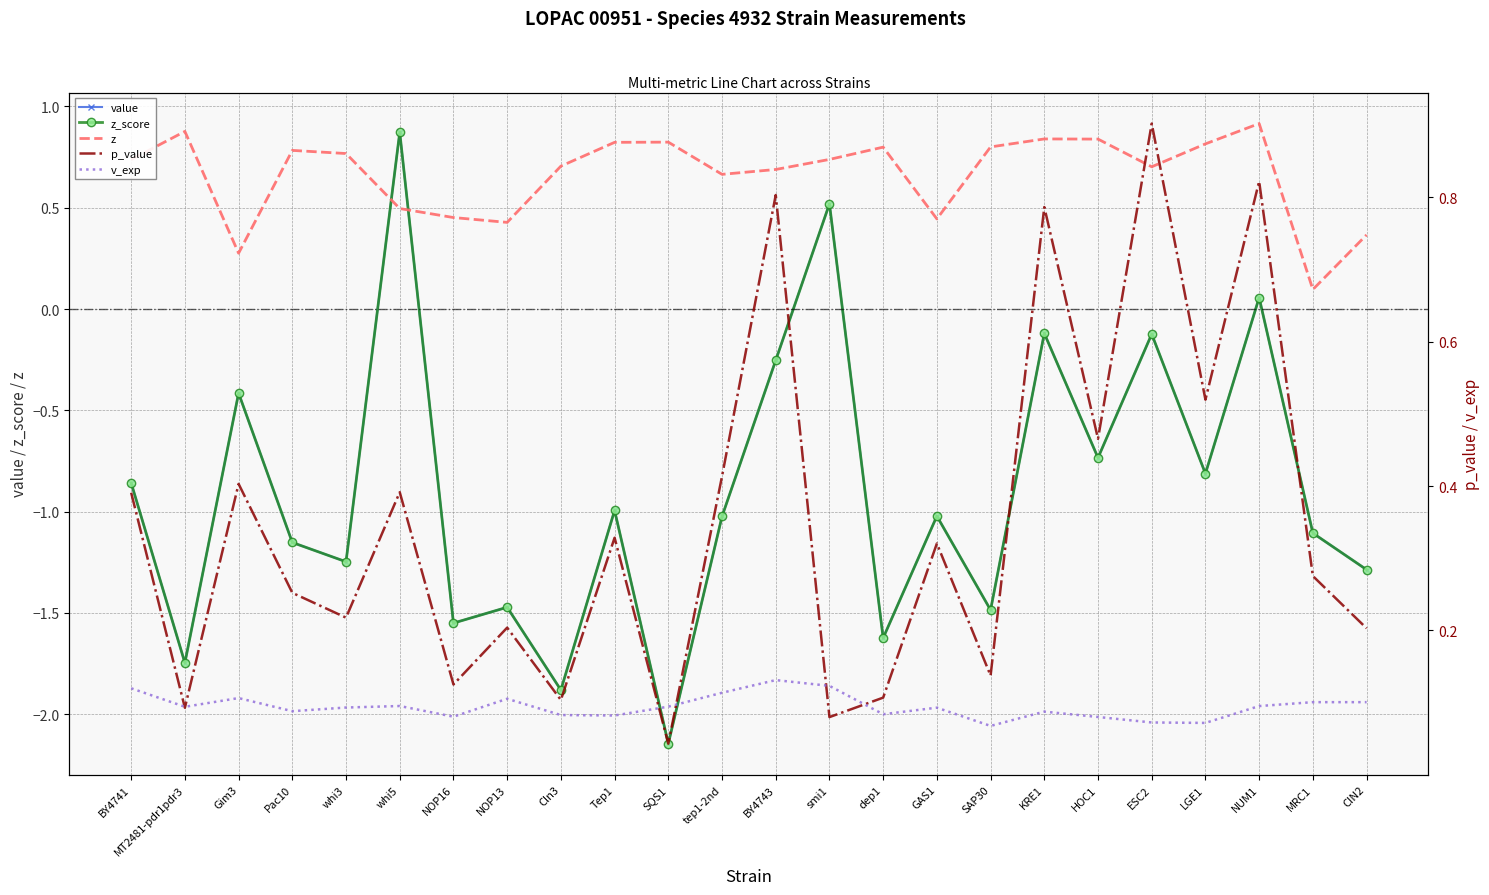

At whi3, list the series in order from largest to smallest.

z, p_value, v_exp, value, z_score